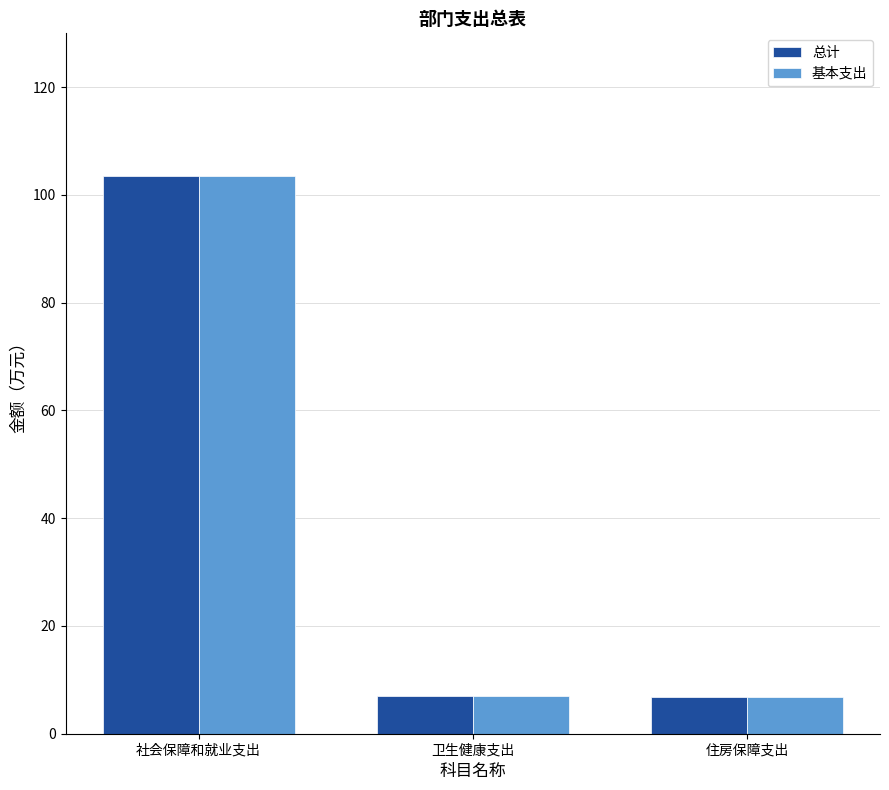

What is the greatest value displayed?

103.5